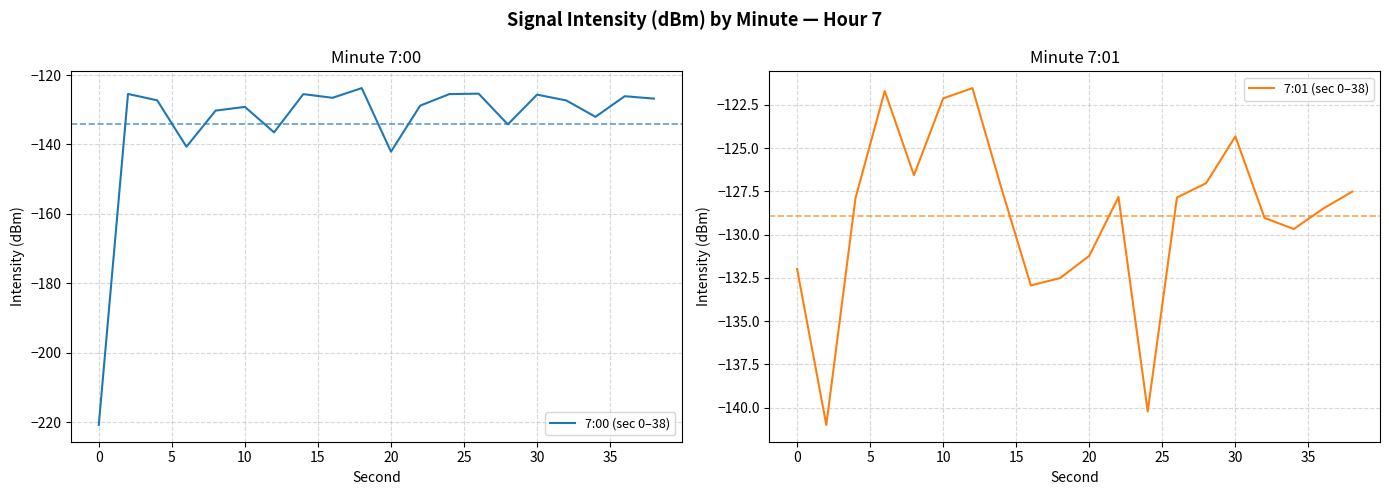

How many times do 7:00 (sec 0–38) and 7:01 (sec 0–38) cross each other?

9